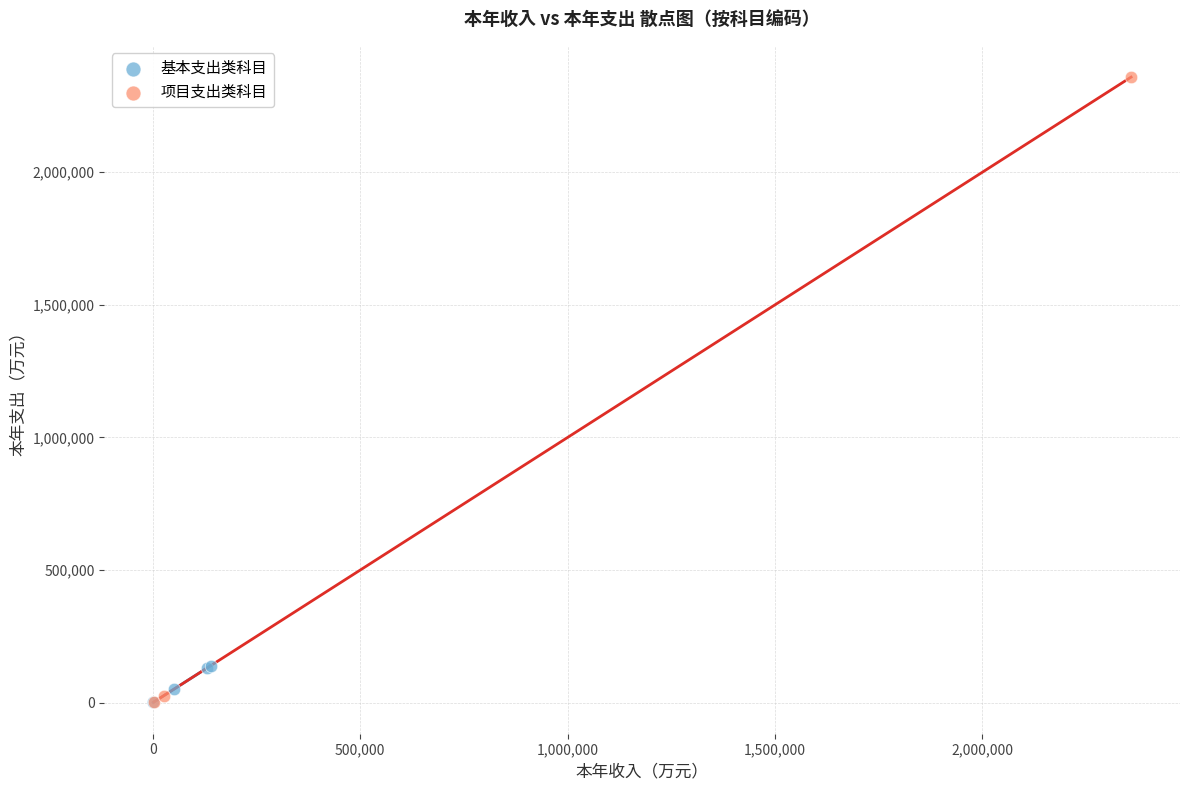

Which series reaches the maximum Y coordinate?

项目支出类科目